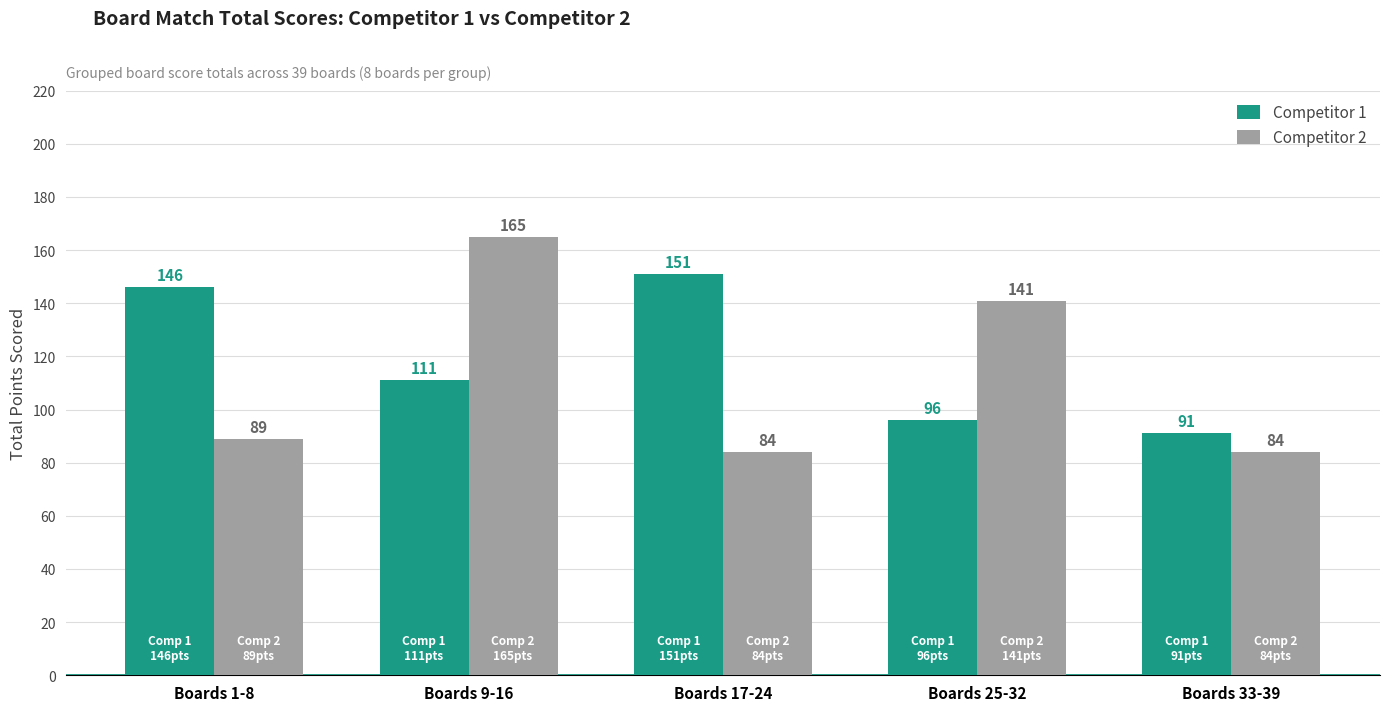

What position from the right is Boards 9-16?

4